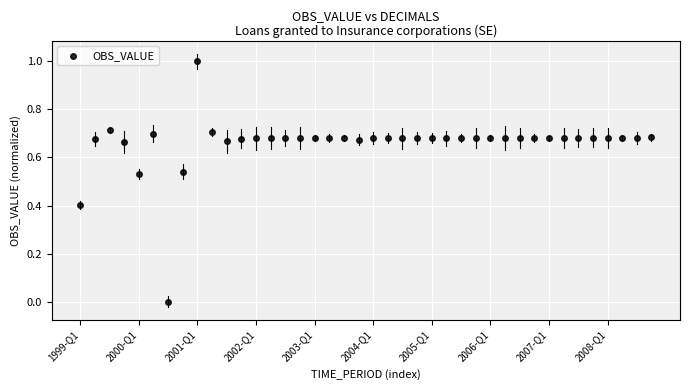

What is the range of Y values (max minus min)?

1.0